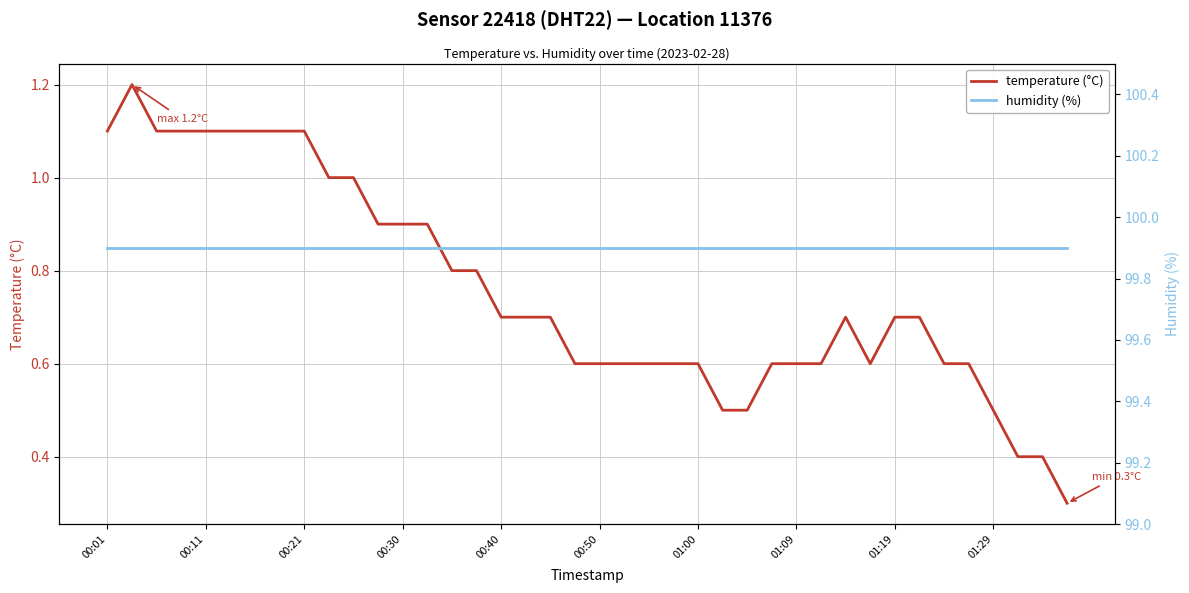

What is the sum of all humidity (%) values?

3996.0